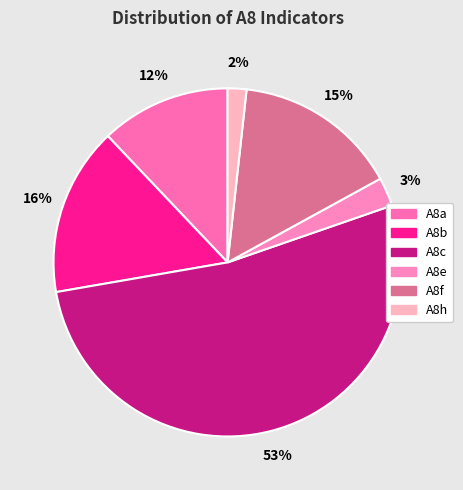

Does any single category account for the majority?

Yes